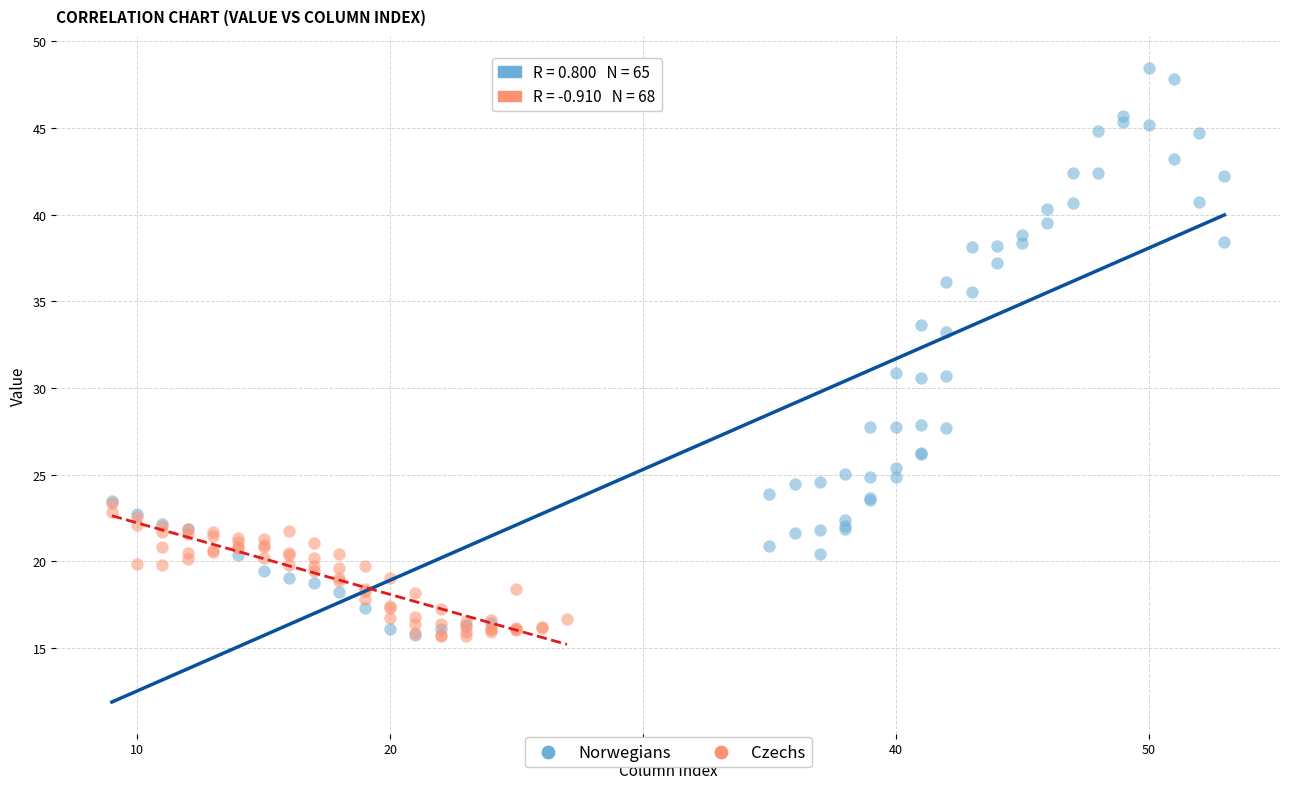

What are all the series names shown in the legend?

Norwegians, Czechs